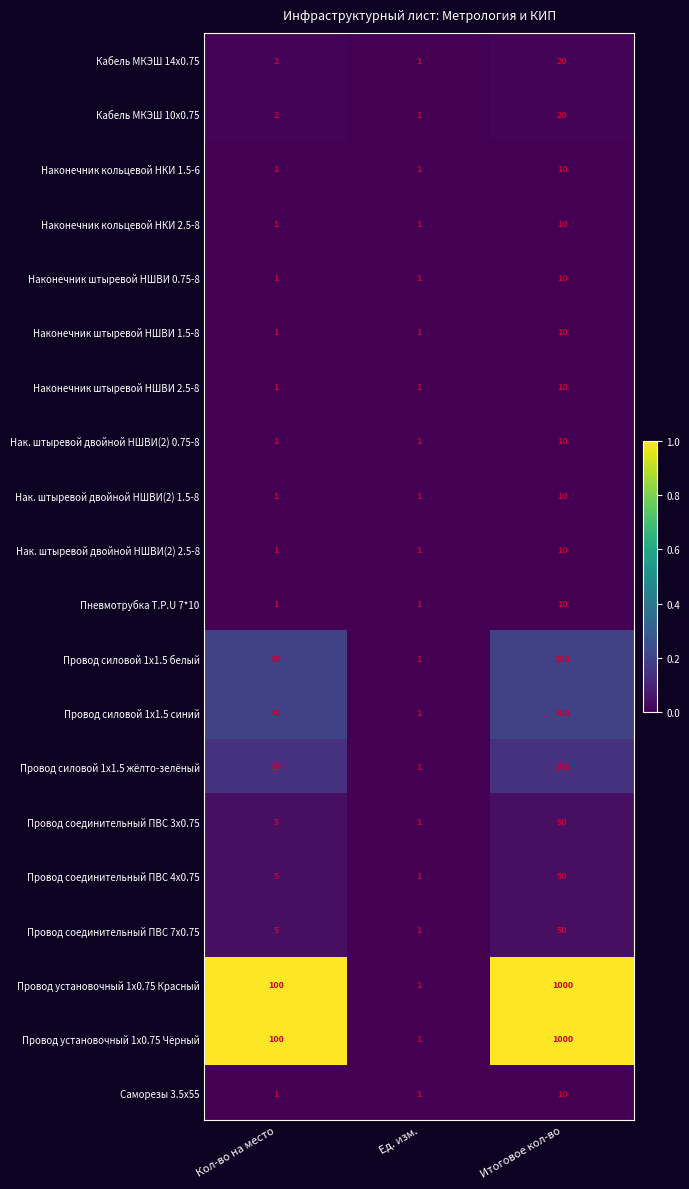

Is it true that Нак. штыревой двойной НШВИ(2) 0.75-8 equals 1 at Кол-во на место?

True